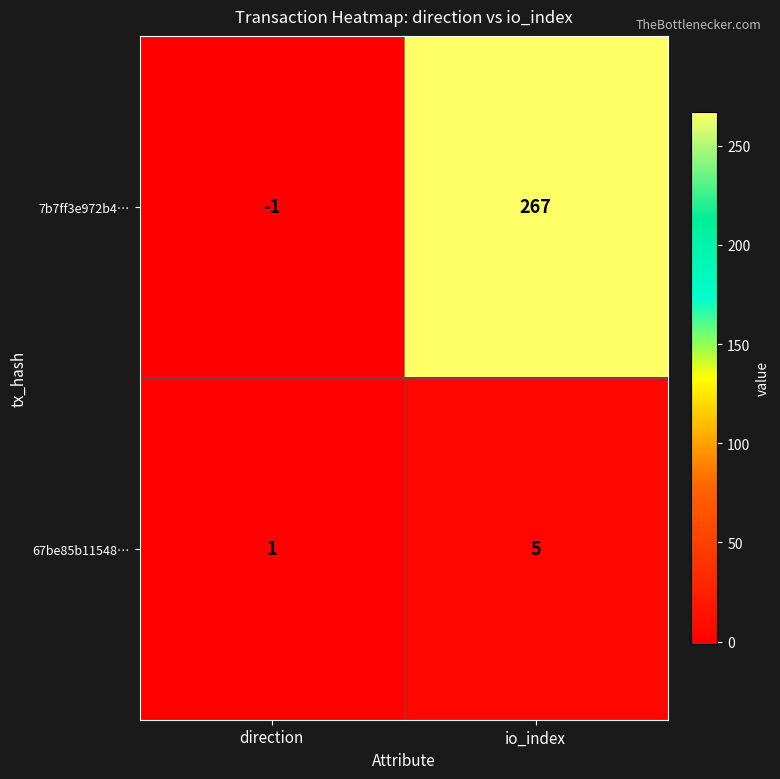

Which category has the lowest value across all series?

direction